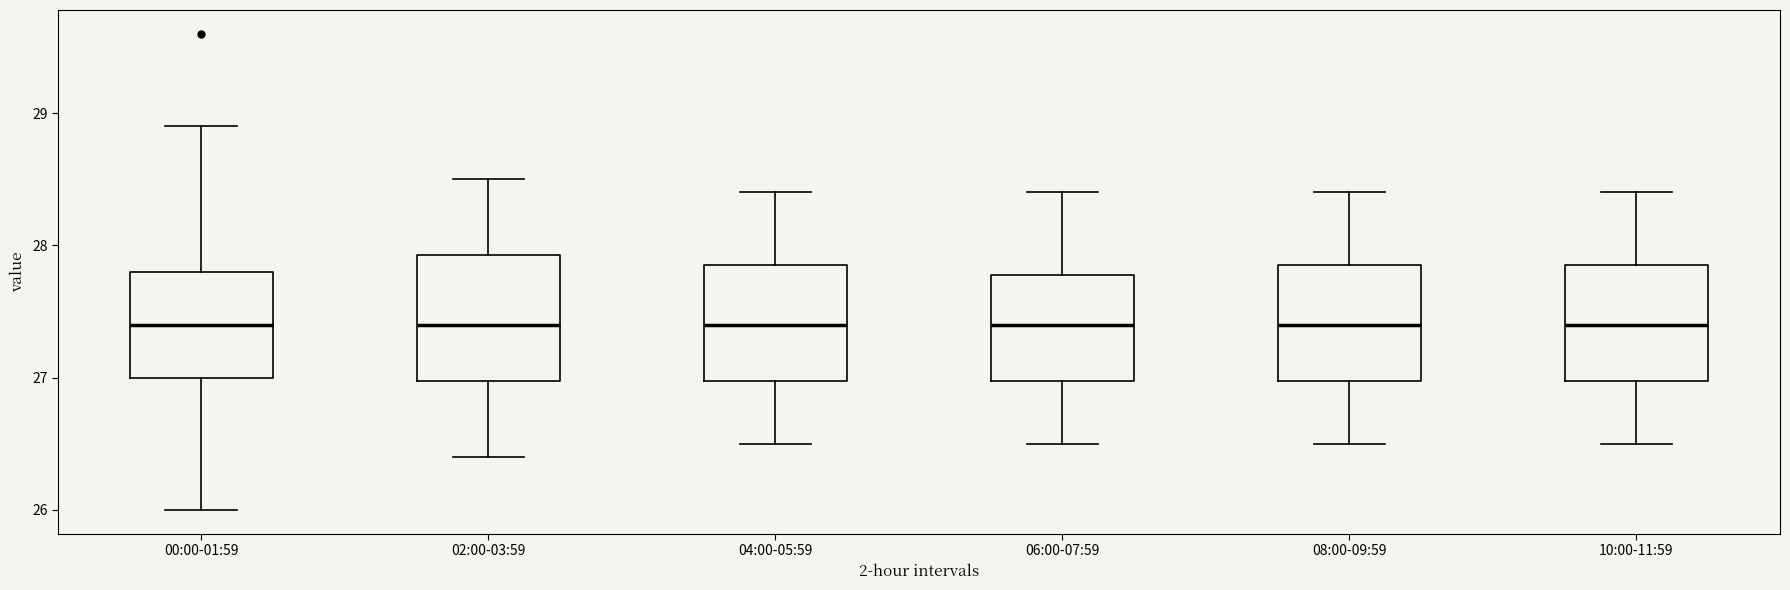

Reading left to right, transcribe this box plot: for each box, give where its median line is, the range the box spans, and where its two whiskers end, as read against the y-axis. The values are not printed on the chart, so give them approximately, as read against the axis.

00:00-01:59: median 27.4, box 27.0 to 27.8, whiskers 26.0 to 28.9
02:00-03:59: median 27.4, box 27.0 to 27.9, whiskers 26.4 to 28.5
04:00-05:59: median 27.4, box 27.0 to 27.9, whiskers 26.5 to 28.4
06:00-07:59: median 27.4, box 27.0 to 27.8, whiskers 26.5 to 28.4
08:00-09:59: median 27.4, box 27.0 to 27.9, whiskers 26.5 to 28.4
10:00-11:59: median 27.4, box 27.0 to 27.9, whiskers 26.5 to 28.4